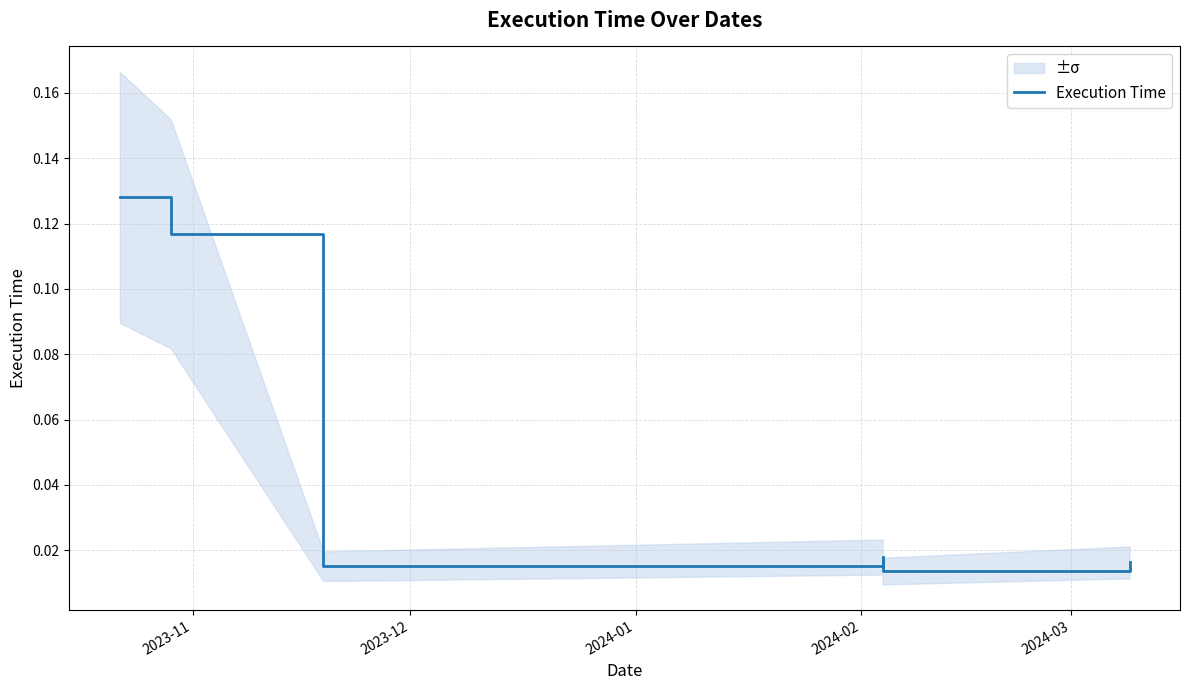

What is the change in value from 2023-11 to 2024-01?

-0.1